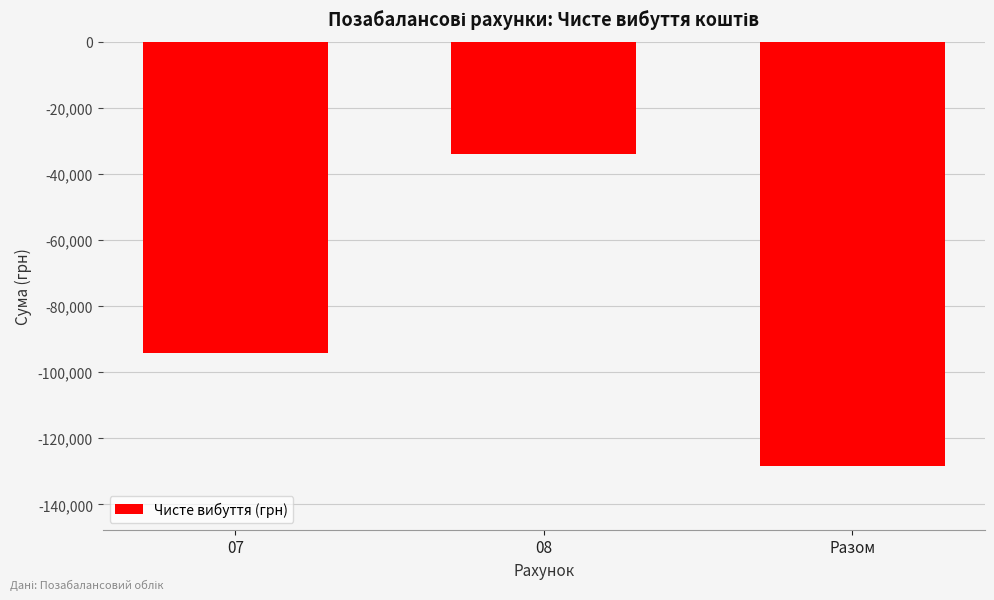

Which category has the highest value across all series?

08